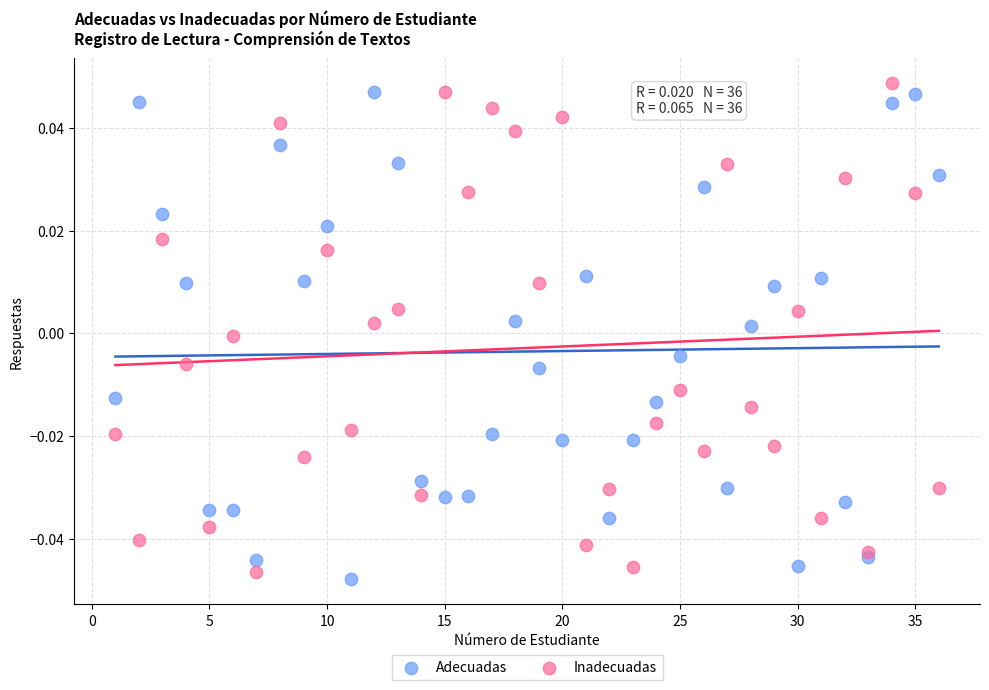

What is the X range (max minus min) for the scatter plot?

35.0